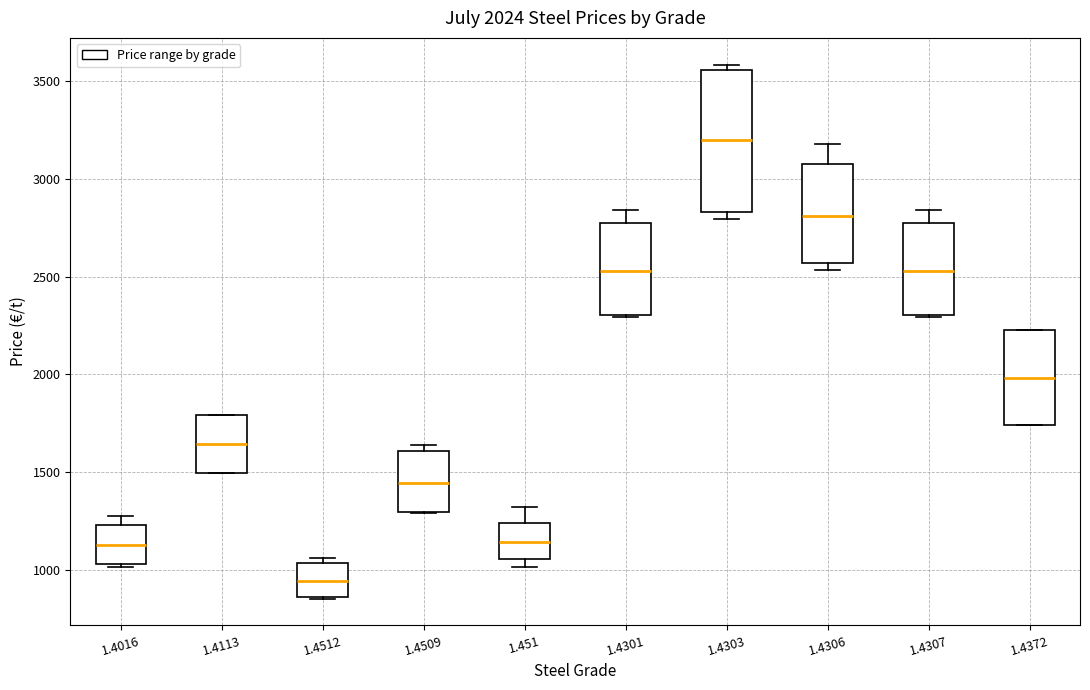

Which box has the highest median line?

1.4303